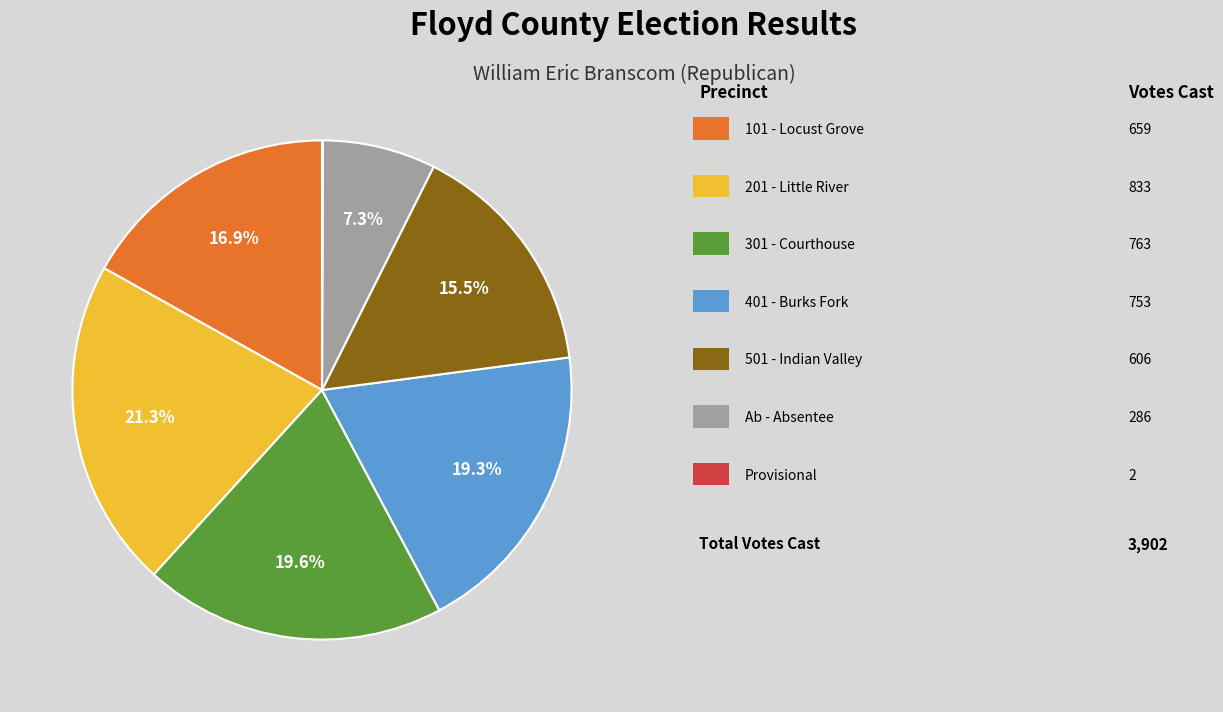

Does any single category account for the majority?

No